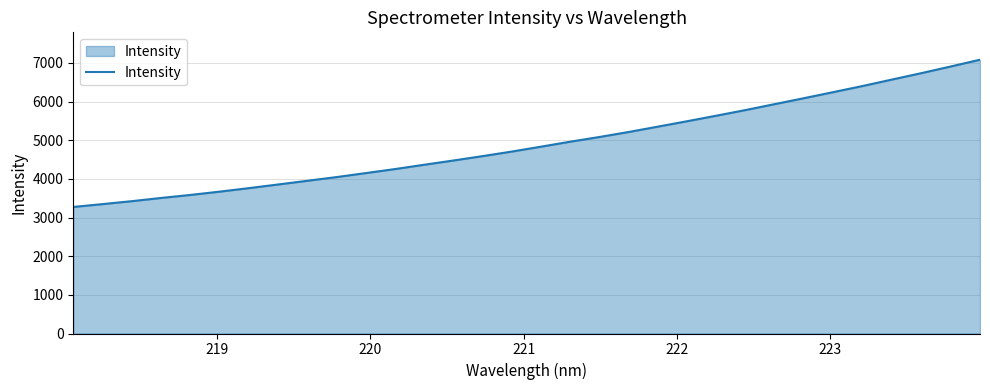

What is the smallest value displayed?

3274.4